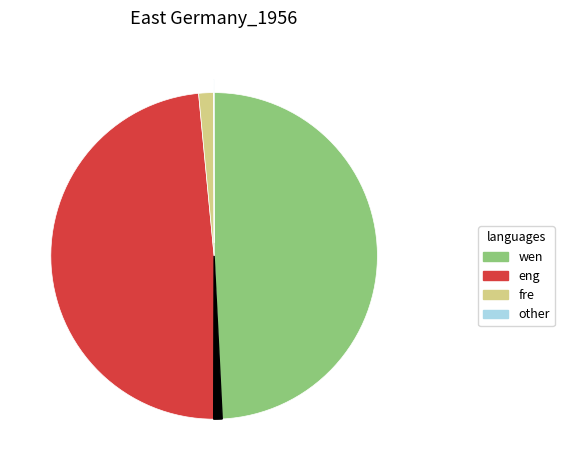

Is there a majority slice in this chart?

No